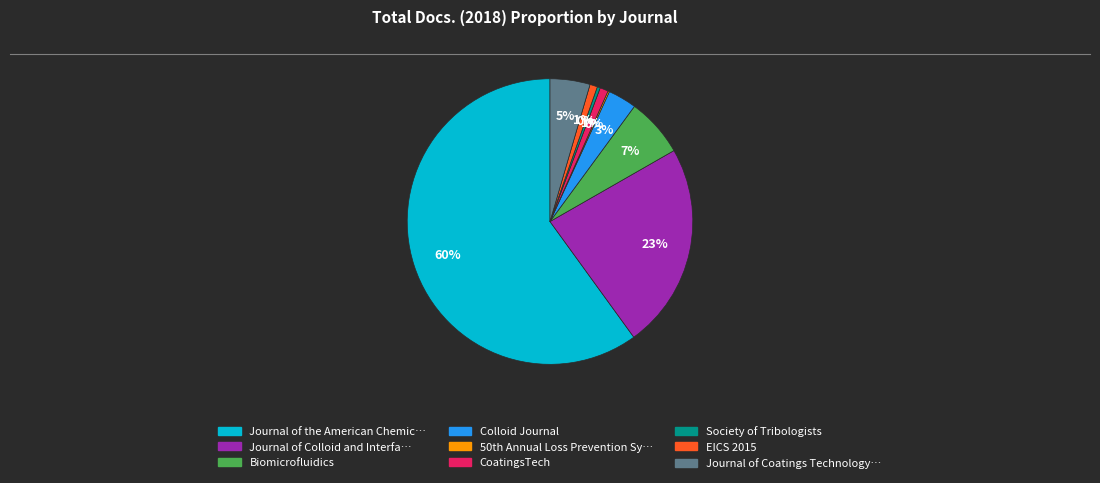

To the nearest percent, what is the average slice percentage?

11%